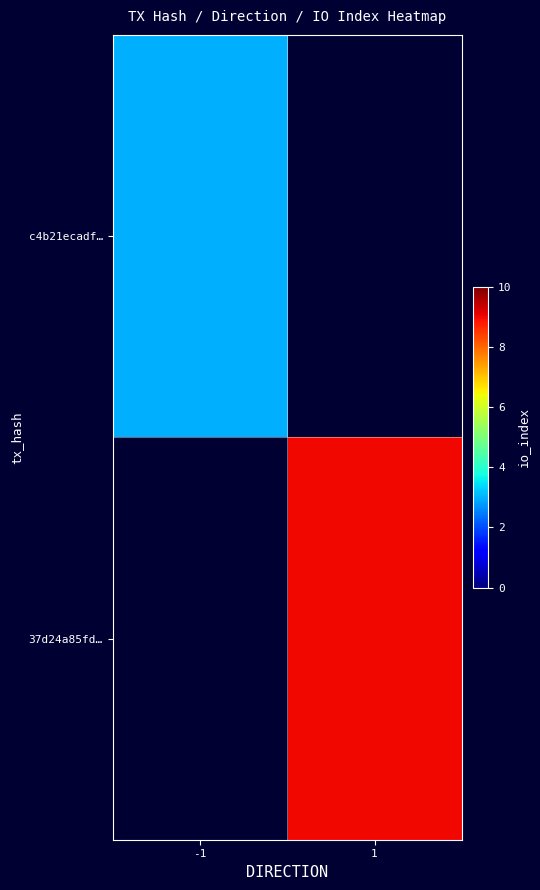

Rank the categories by 37d24a85fd… value from highest to lowest.

-1, 1